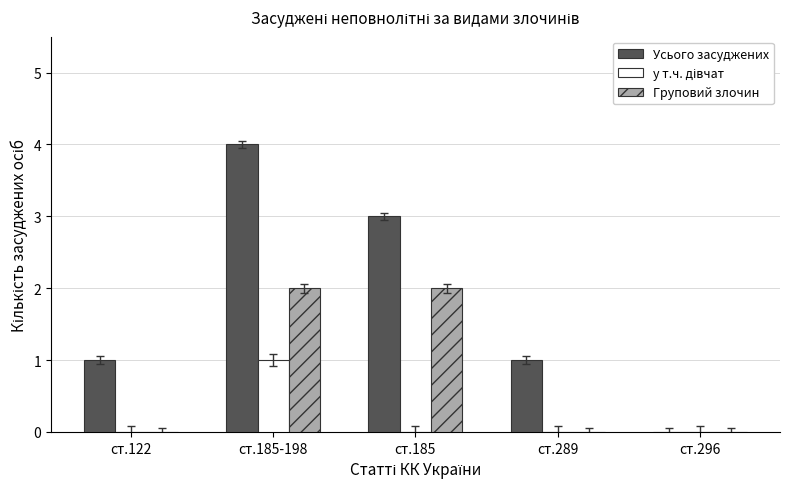

What is the sum of all Усього засуджених values?

9